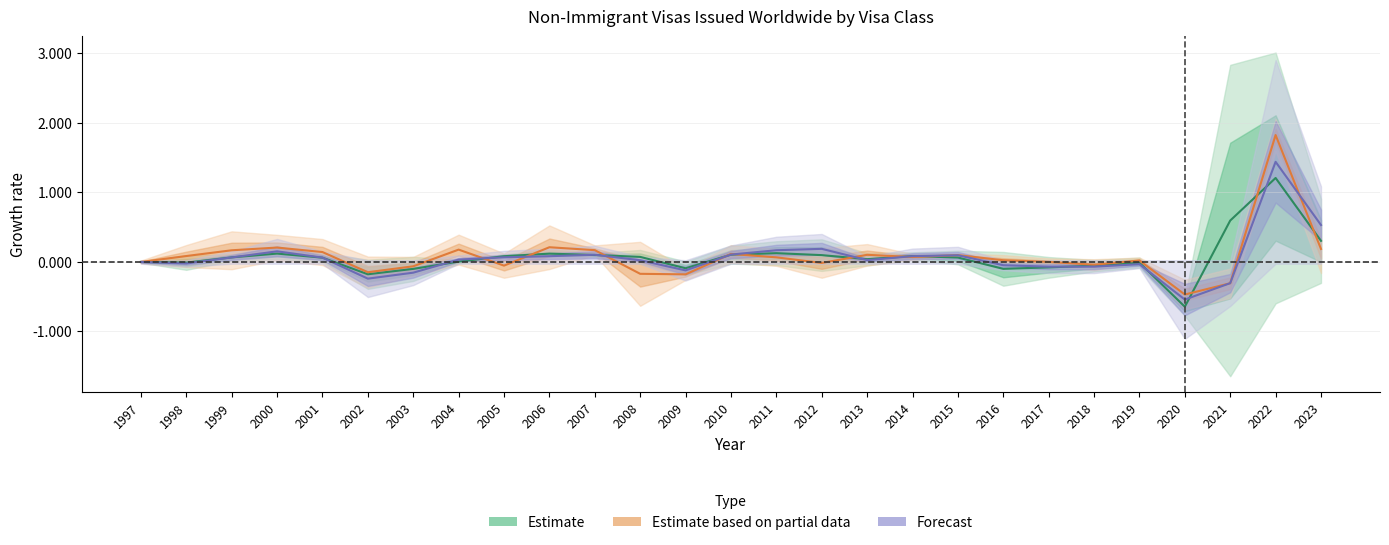

At how many categories does at least one series exceed 0?

21